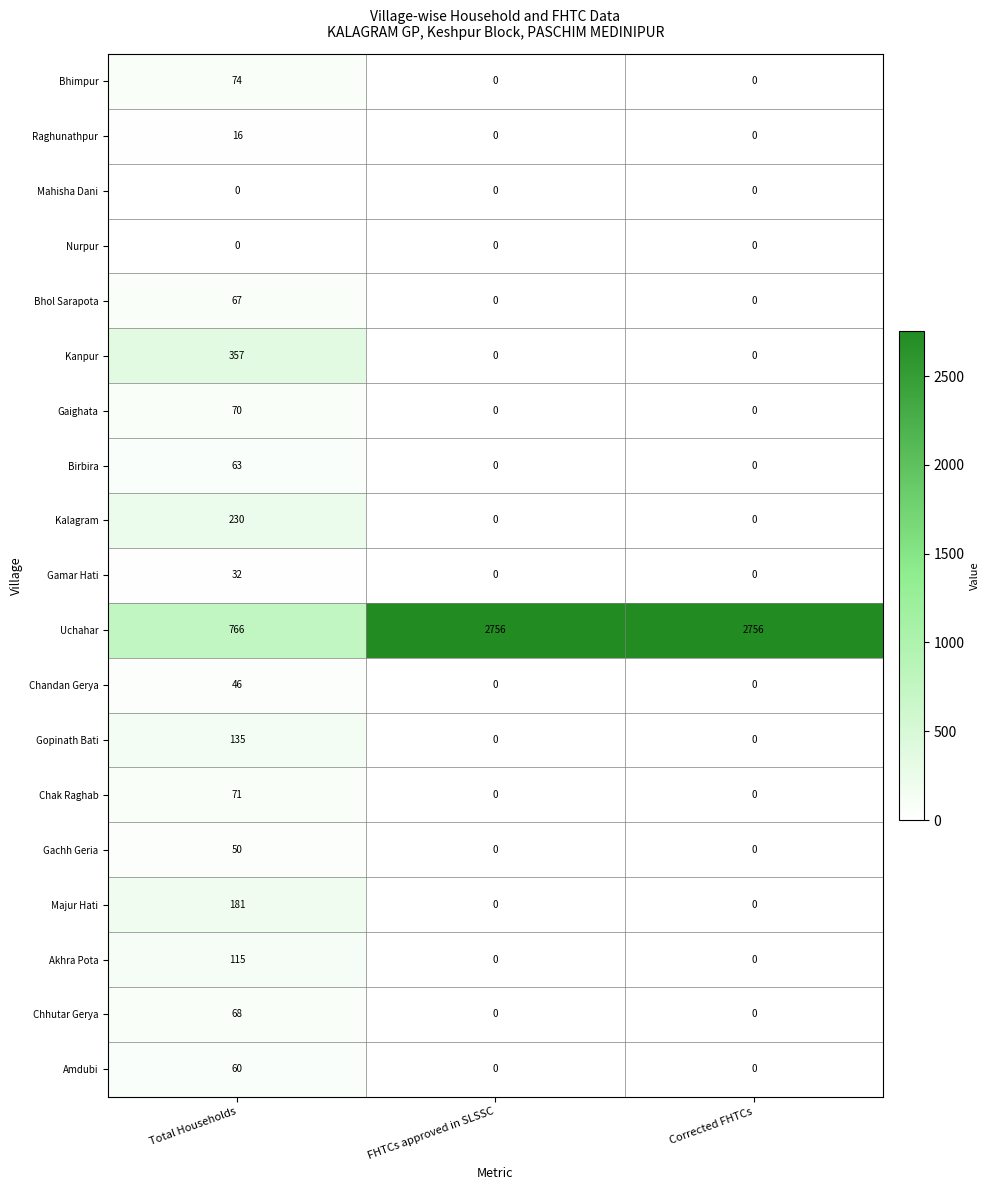

What value does the Gachh Geria series have at Total Households?

50